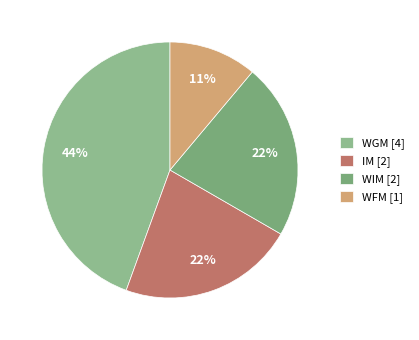

How many segments does this pie chart have?

4